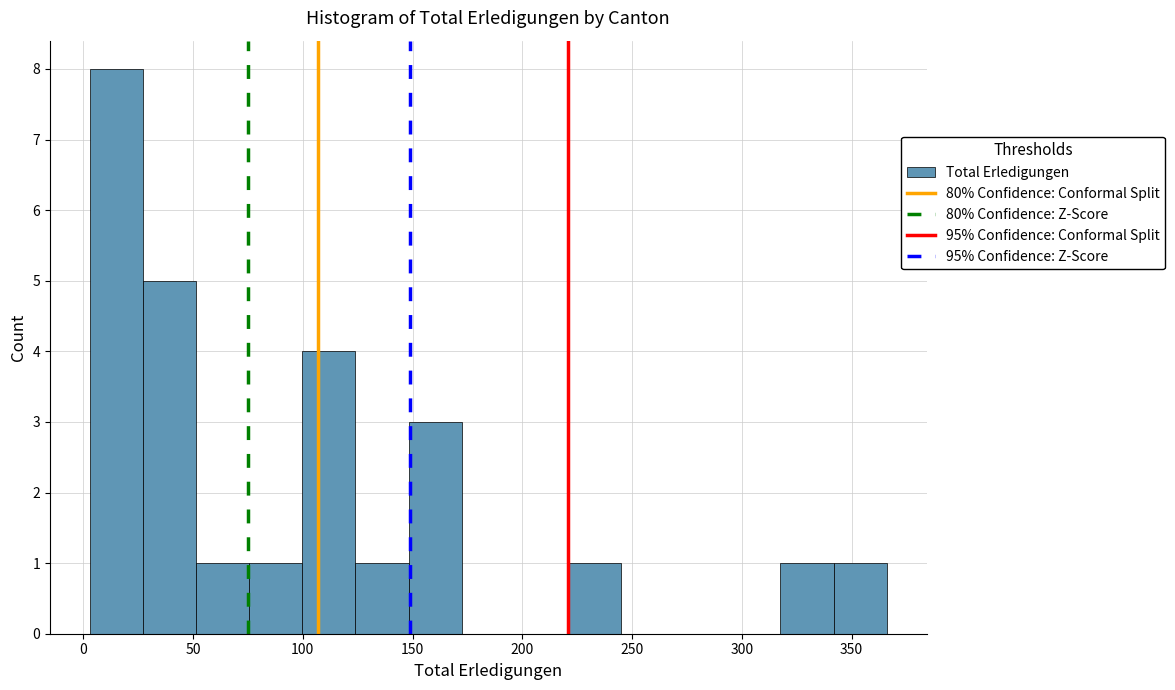

Reading left to right, transcribe this chart: for each bar, give the range it covers on the x-axis and its height. Neither the bar edges nor the heights are printed on the chart, so give them approximately, as read against the axes.

5 to 25: 8
25 to 50: 5
50 to 75: 1
75 to 100: 1
100 to 125: 4
125 to 150: 1
150 to 170: 3
170 to 195: 0
195 to 220: 0
220 to 245: 1
245 to 270: 0
270 to 295: 0
295 to 320: 0
320 to 340: 1
340 to 365: 1